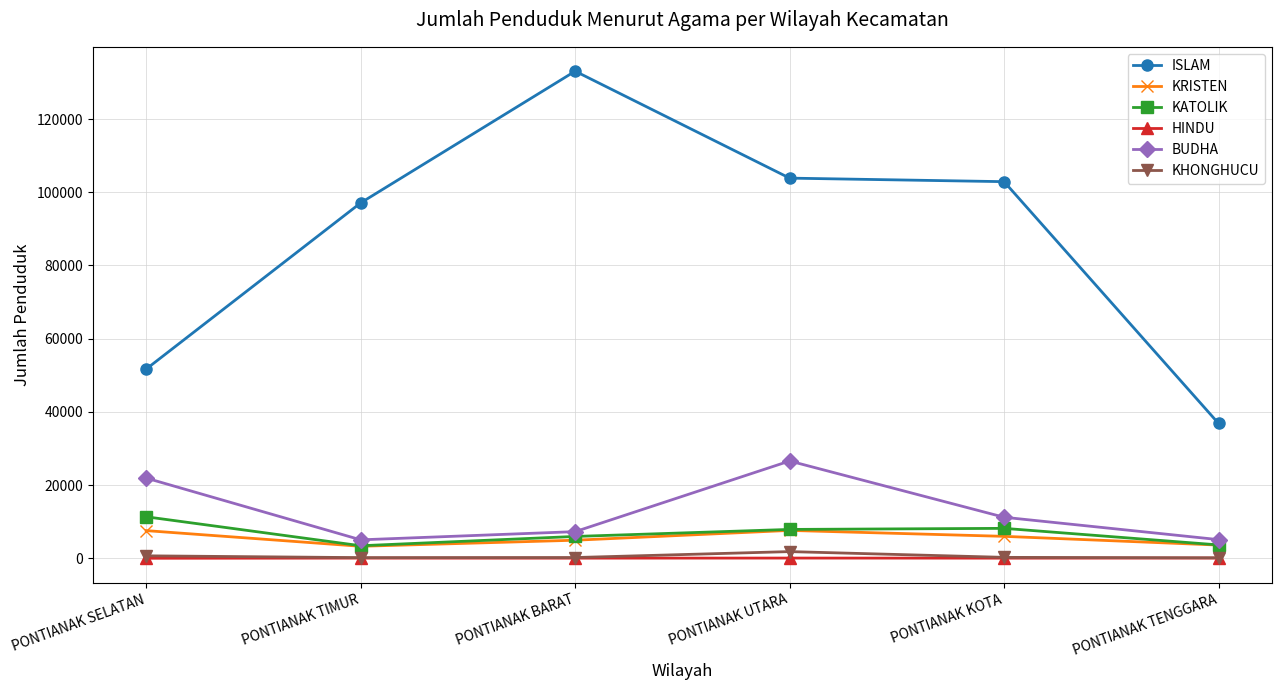

How many lines are shown in the chart?

6